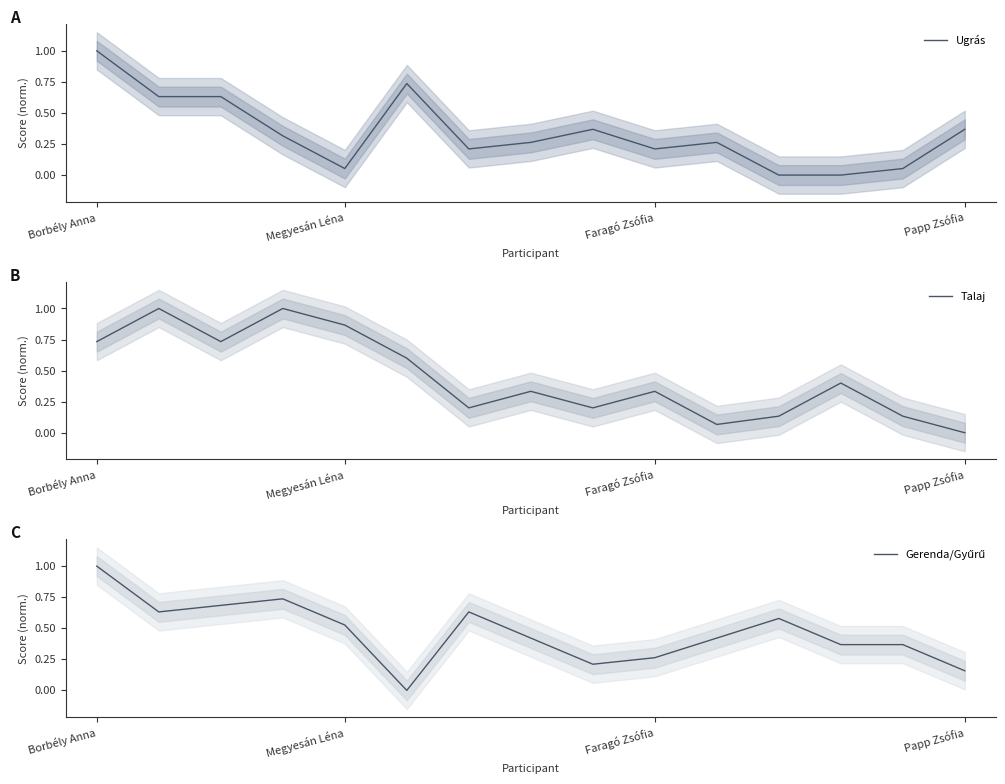

What is the value of the Ugrás point at the 11th from the left?

0.3